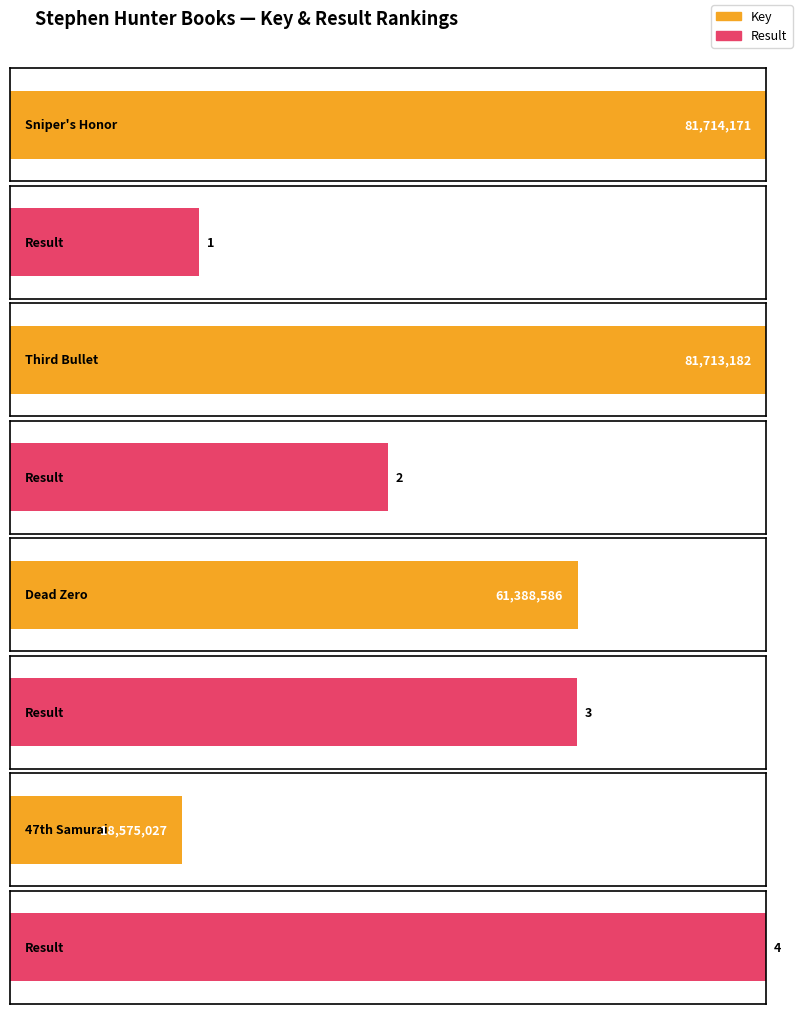

Reading left to right, list all the values displayed in this chart.

Key: Sniper's Honor=81714171	Third Bullet=81713182	Dead Zero=61388586	47th Samurai=18575027
Result: Sniper's Honor=1	Third Bullet=2	Dead Zero=3	47th Samurai=4